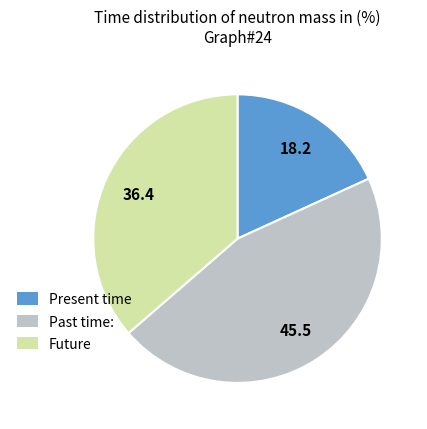

Does any single category account for the majority?

No